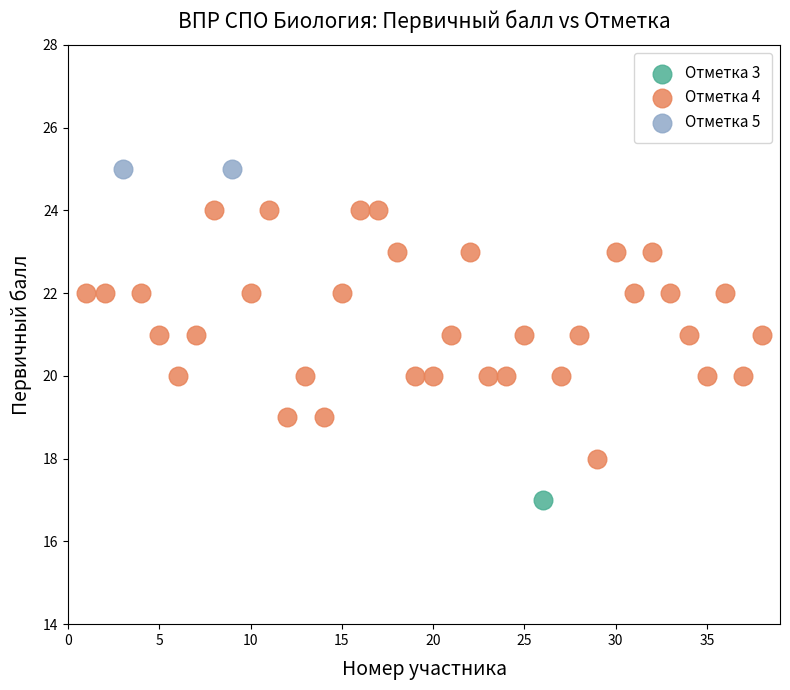

What are all the series names shown in the legend?

Отметка 3, Отметка 4, Отметка 5